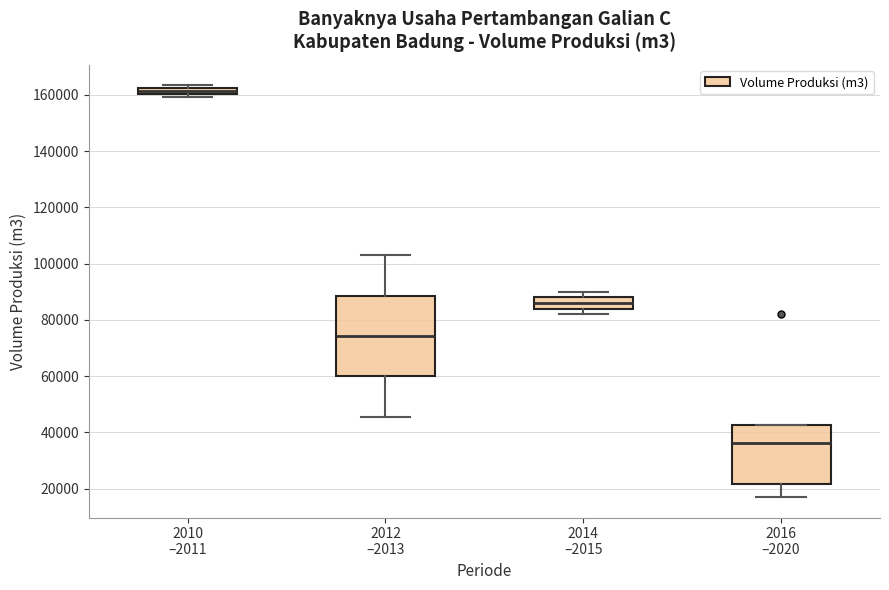

Where is the upper edge of the box for 2010 –2011 on the y-axis? The values are not printed on the chart, so give them approximately, as read against the axis.

162000